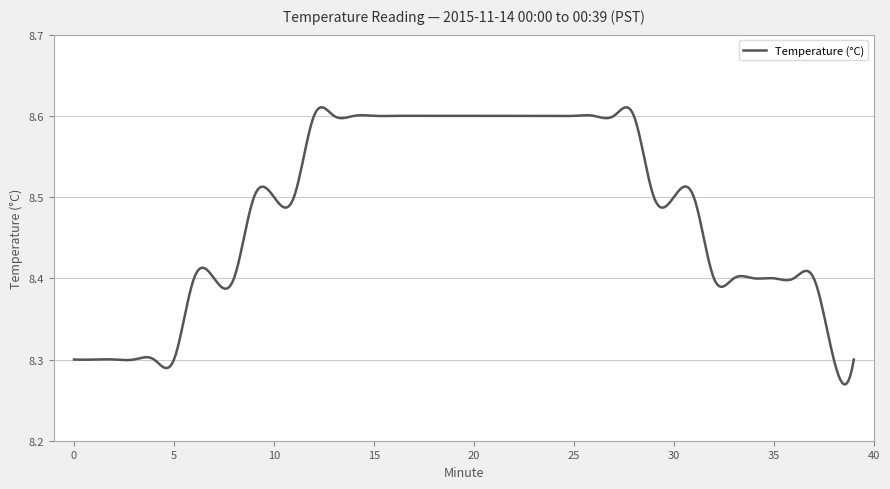

True or false: the data has more than 2 interior local peaks.

True